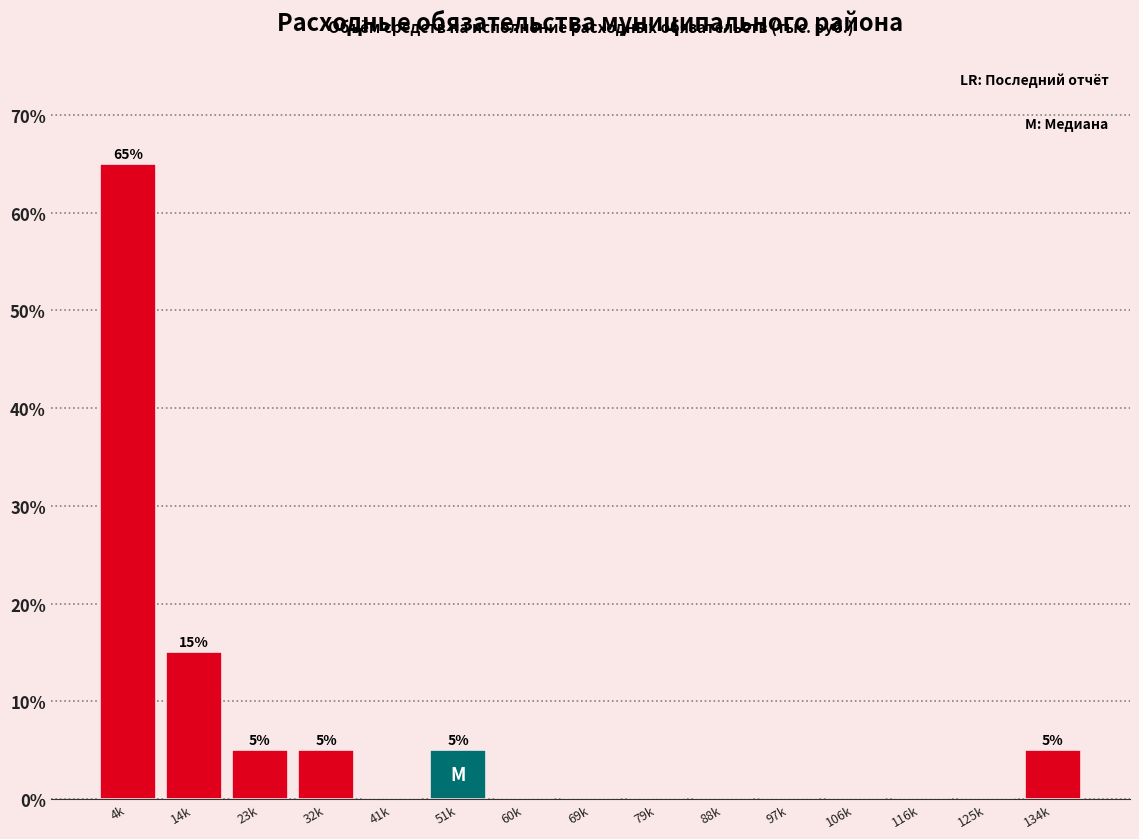

Reading left to right, list all the values displayed in this chart.

4k=65	14k=15	23k=5	32k=5	41k=0	51k=5	60k=0	69k=0	79k=0	88k=0	97k=0	106k=0	116k=0	125k=0	134k=5